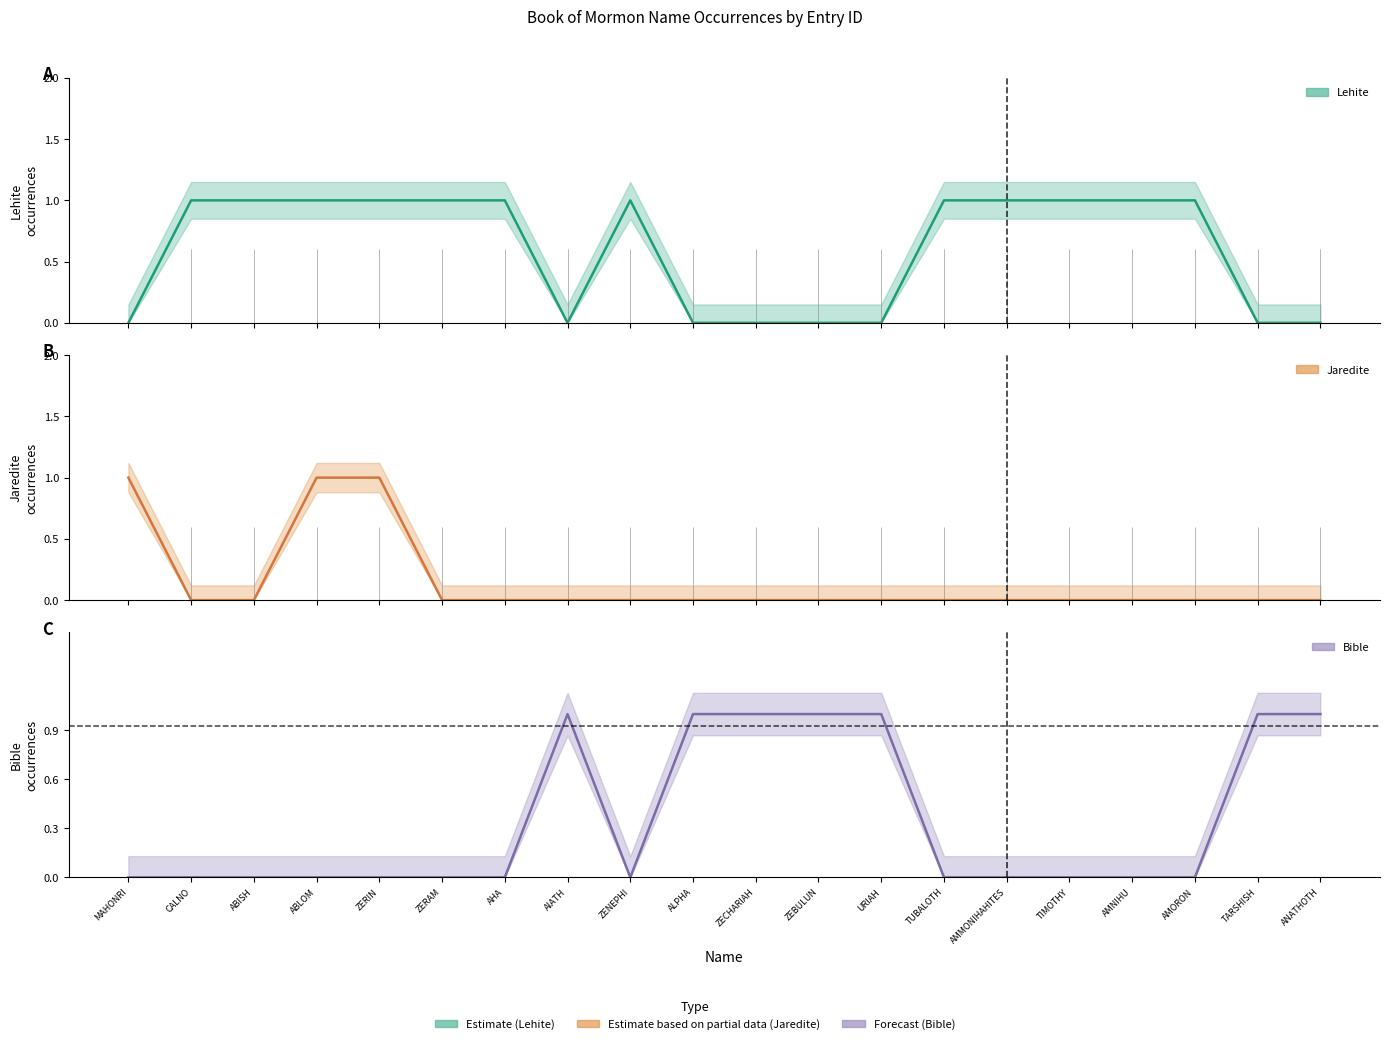

True or false: occurrences_1 and occurrences_2 cross at least once.

False